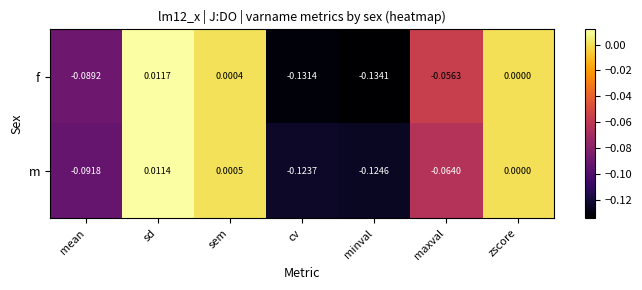

Between sem and cv, which series saw the biggest shift?

f